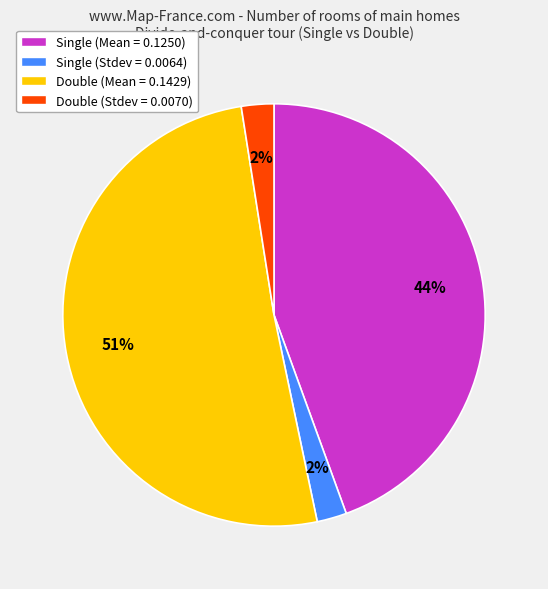

How many slices are in this pie chart?

4